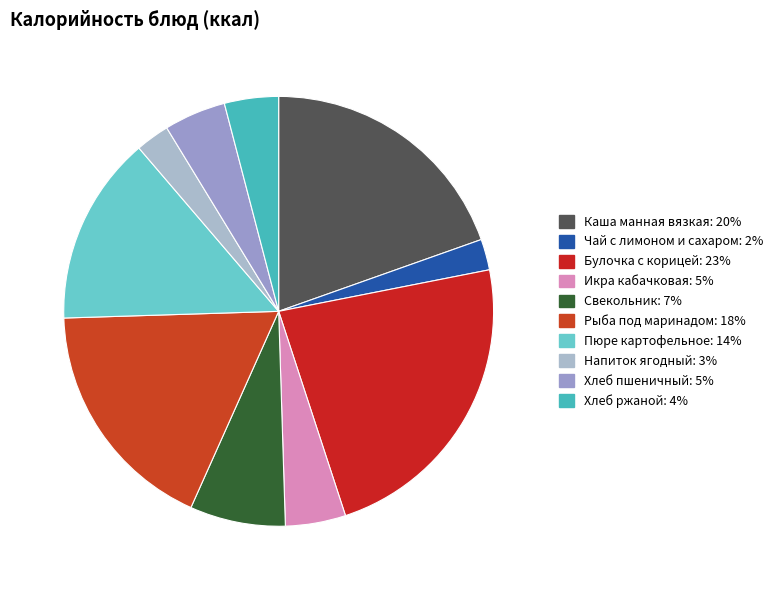

Count the number of slices in the pie.

10